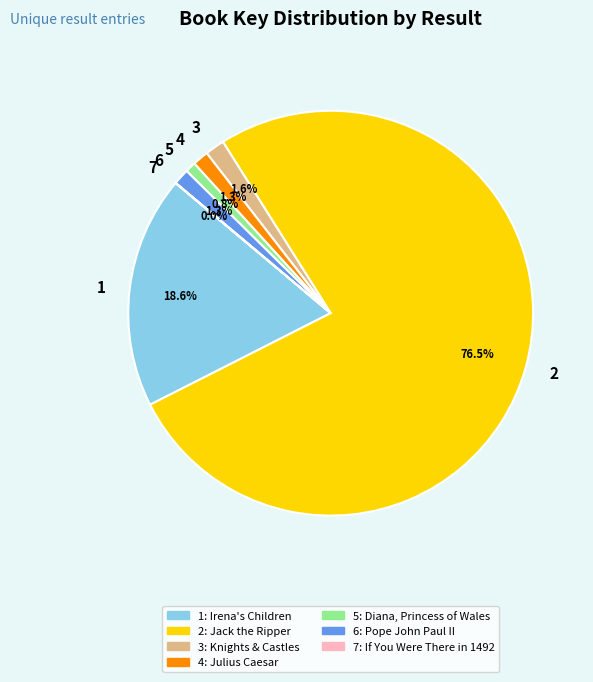

Which category has the biggest portion of the pie?

2